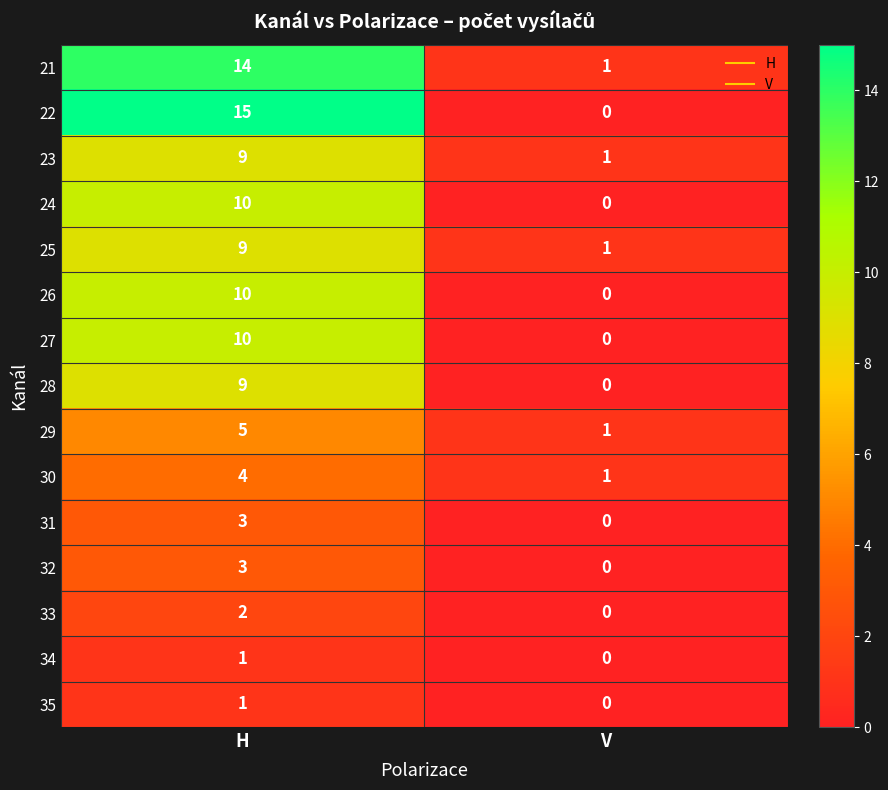

At which category is the sum across all series the highest?

H